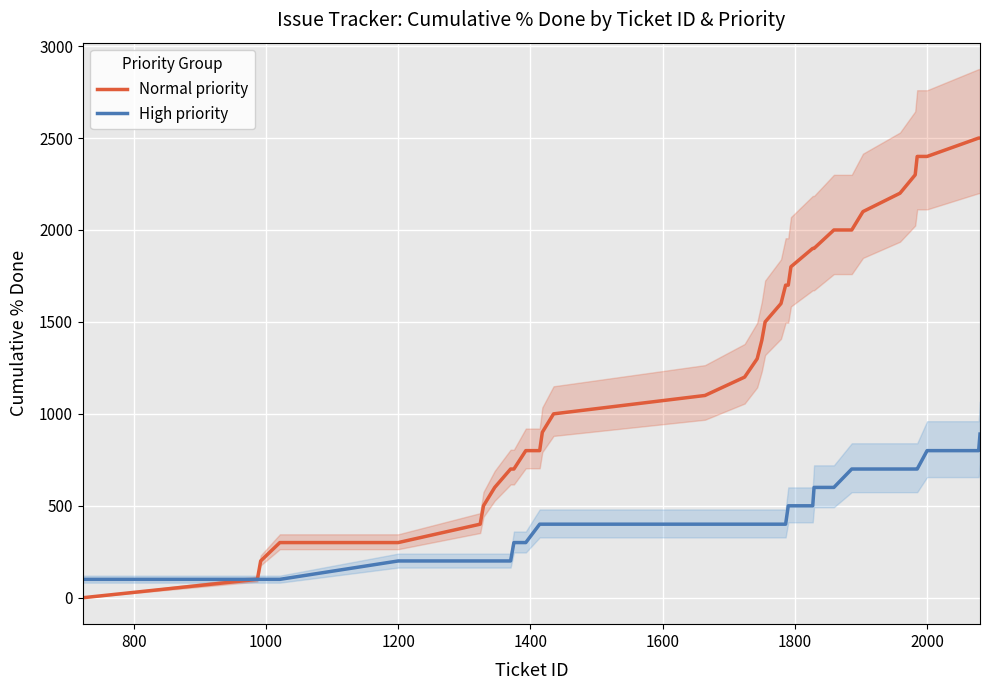

What is the maximum value for Normal priority?

2500